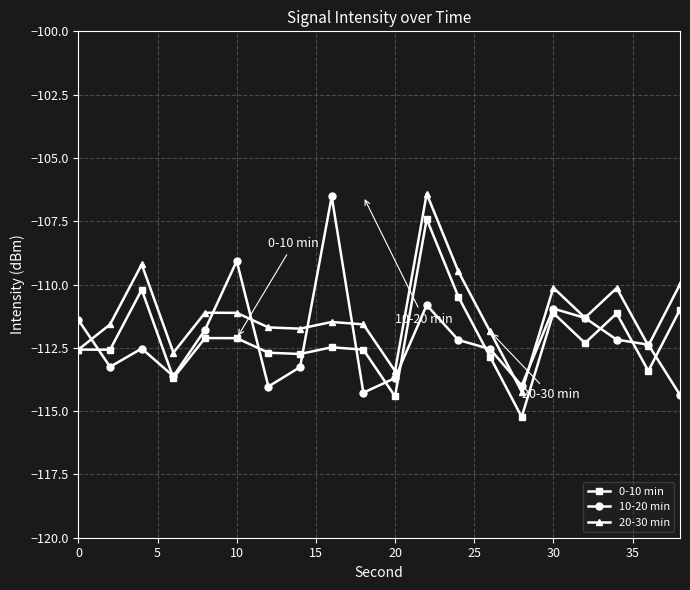

How many interior local peaks does the 20-30 min series have?

6